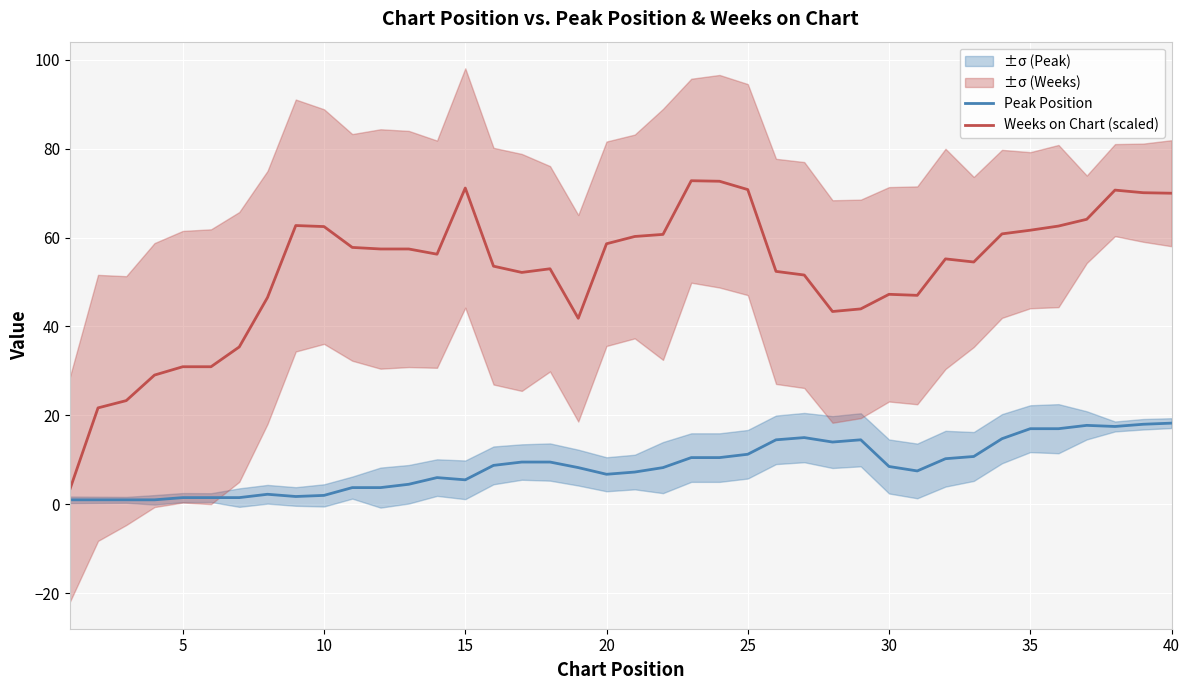

True or false: Weeks on Chart (scaled) and Peak Position cross at least once.

False